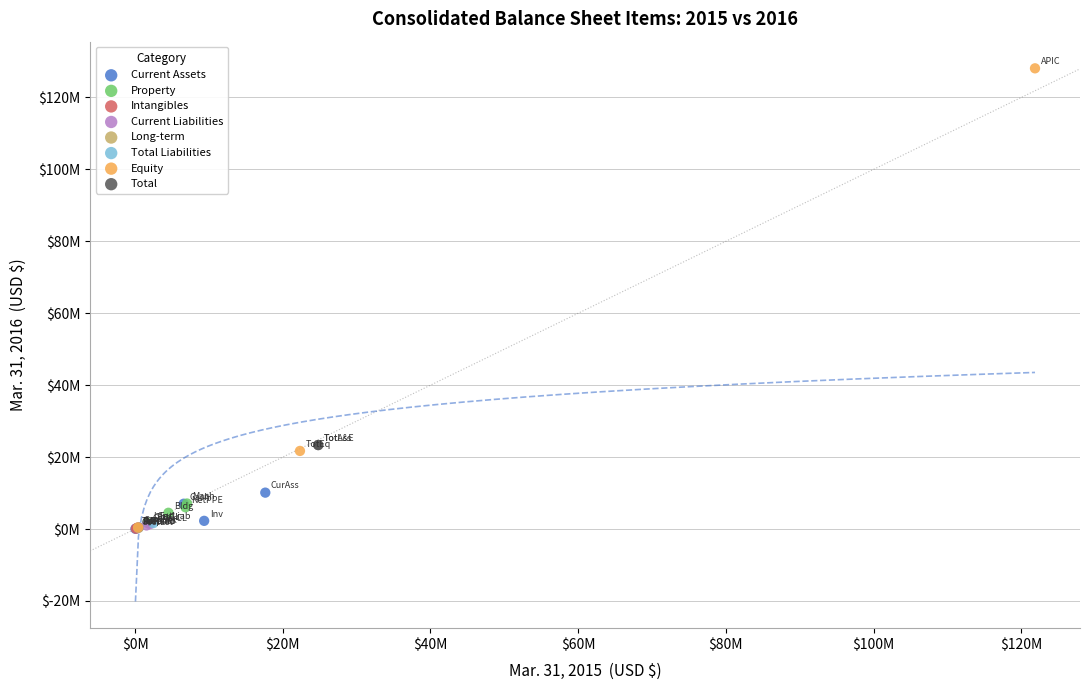

What are all the series names shown in the legend?

Current Assets, Property, Intangibles, Current Liabilities, Long-term, Total Liabilities, Equity, Total